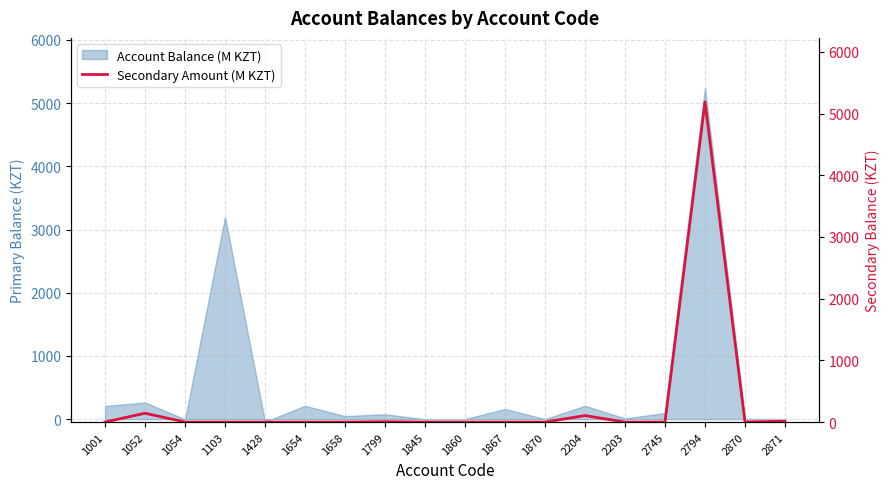

True or false: Account Balance (M KZT) has a value of 5246.0 at 2794.

True